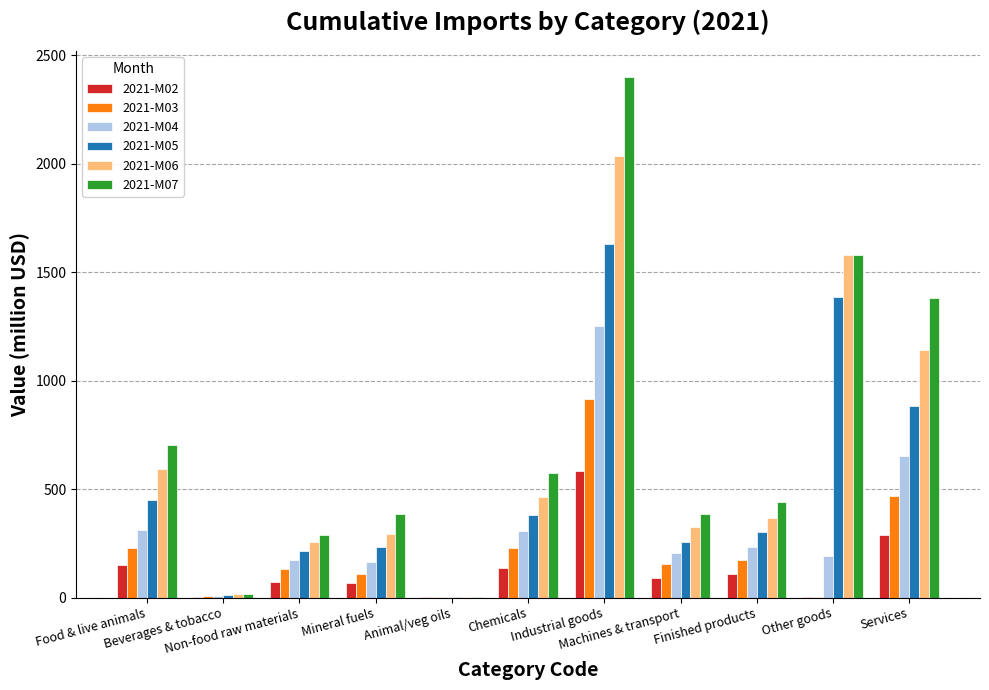

Are the bars horizontal?

No